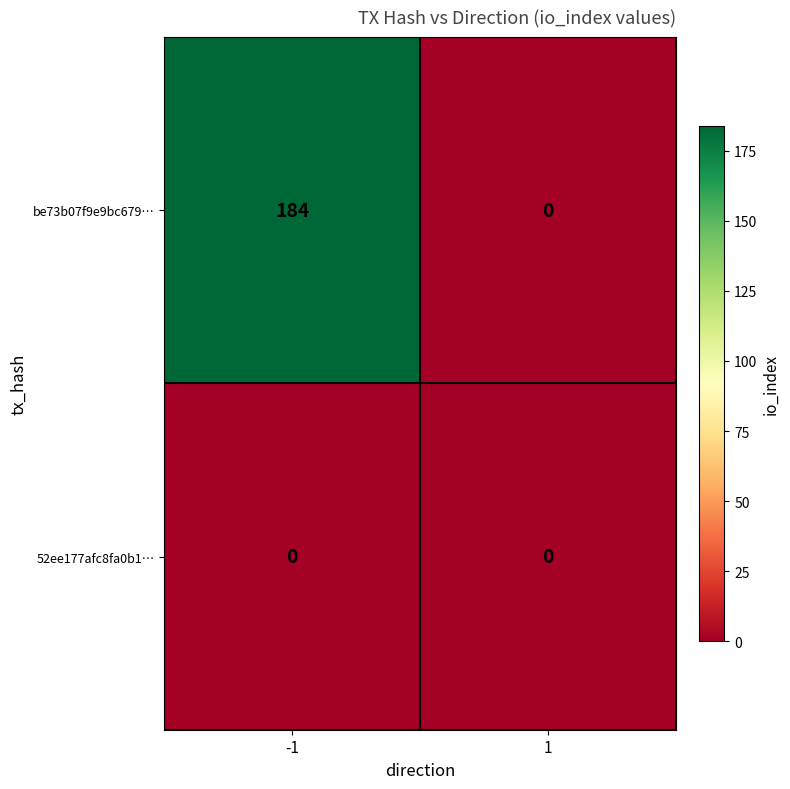

What is the sum of the be73b07f9e9bc679… values at -1 and 1?

184